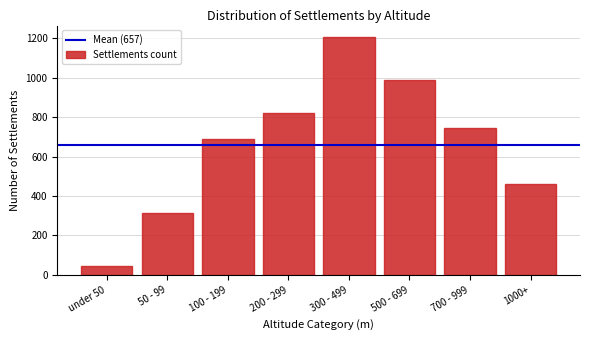

Reading left to right, what are all the values shown in this chart?

under 50=45	50 - 99=312	100 - 199=687	200 - 299=823	300 - 499=1204	500 - 699=986	700 - 999=743	1000+=459